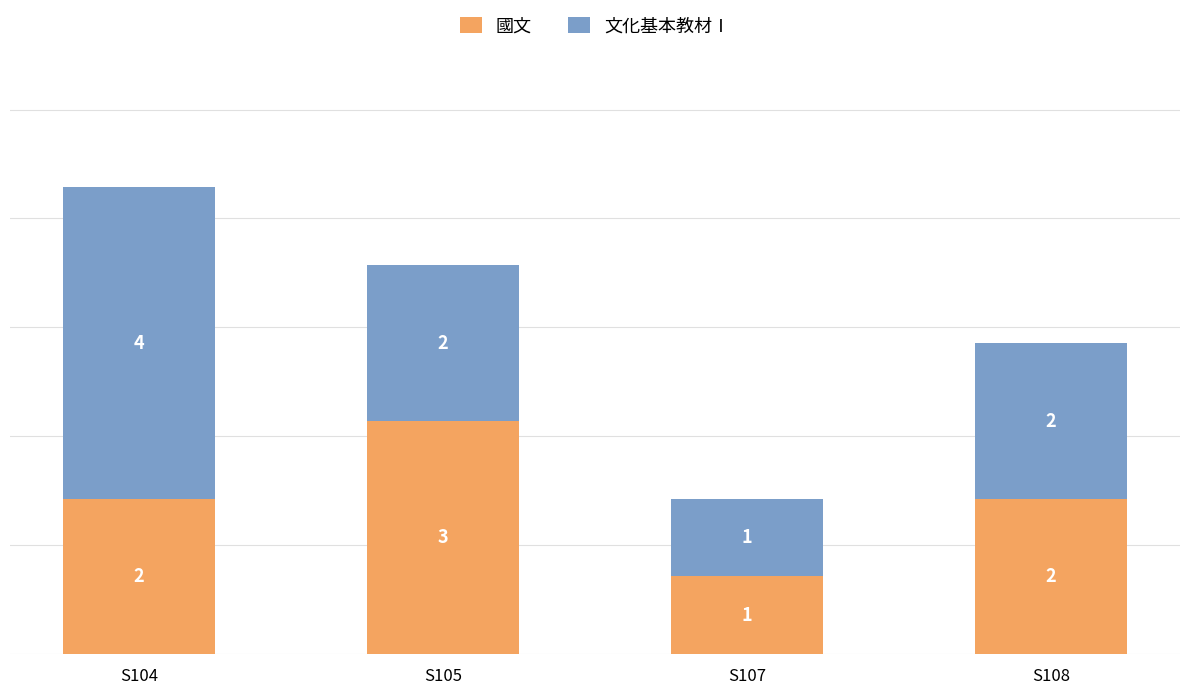

What is the highest value of the 國文 series?

3